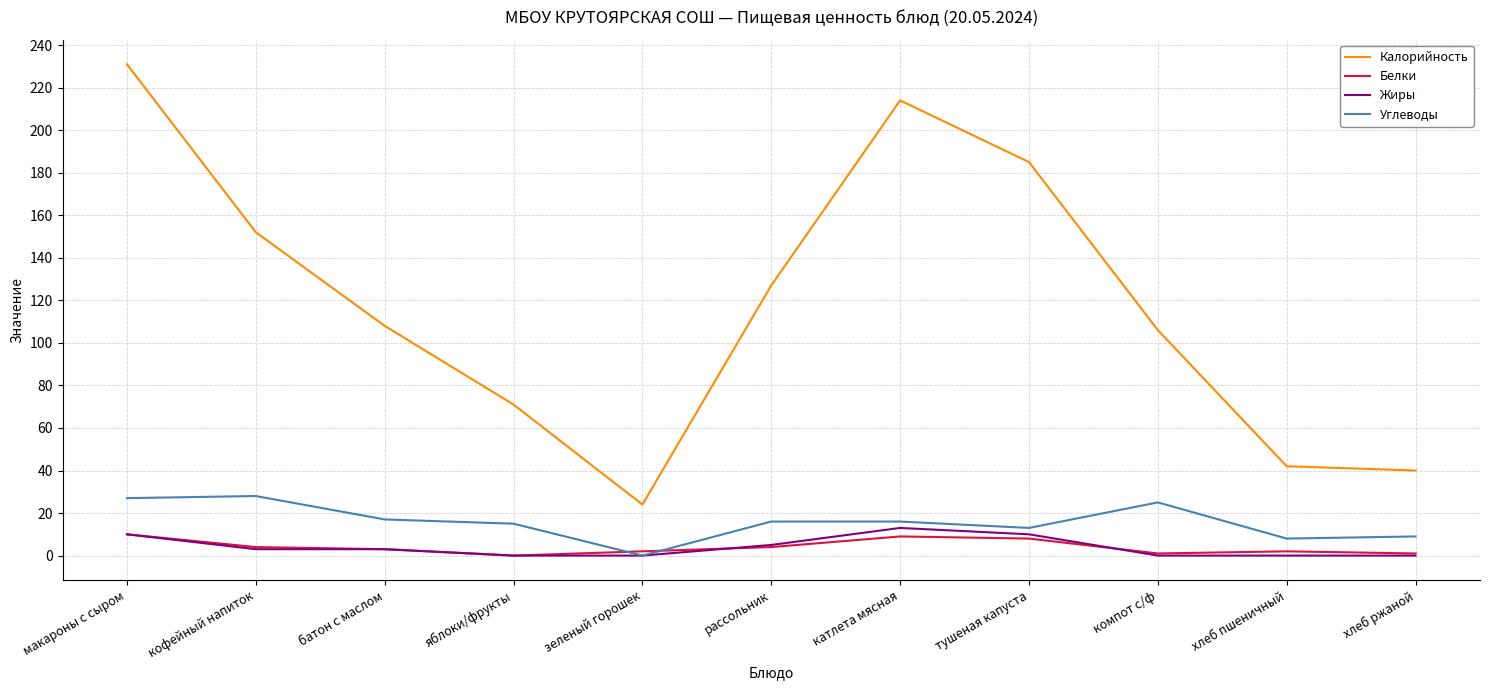

The value of Калорийность at компот с/ф is 106. True or false?

True